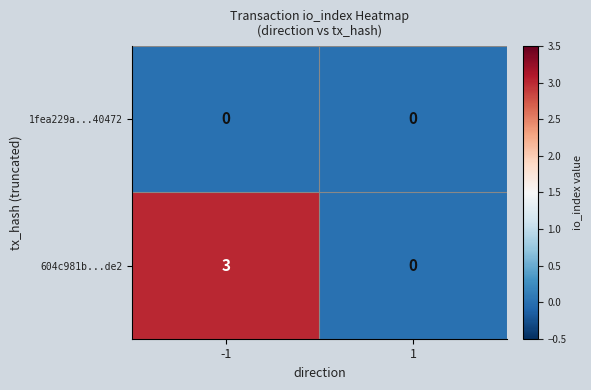

How many categories are shown in the chart?

2